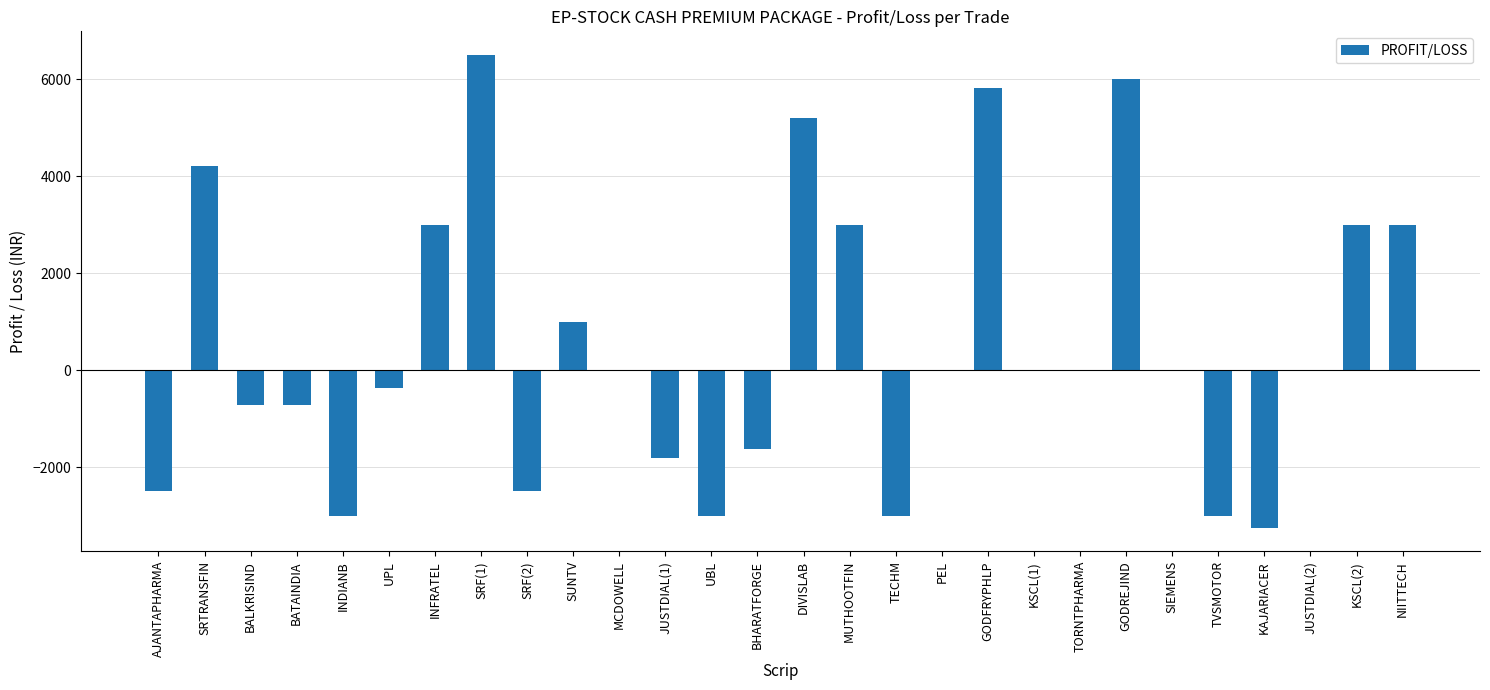

What is the sum of all values?

15215